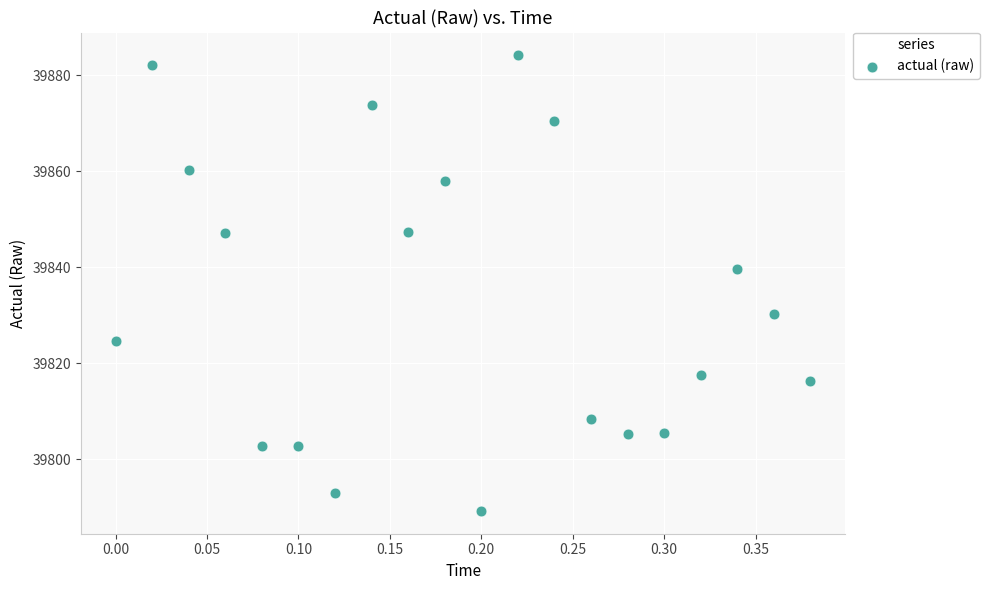

What is the range of X values (max minus min)?

0.4